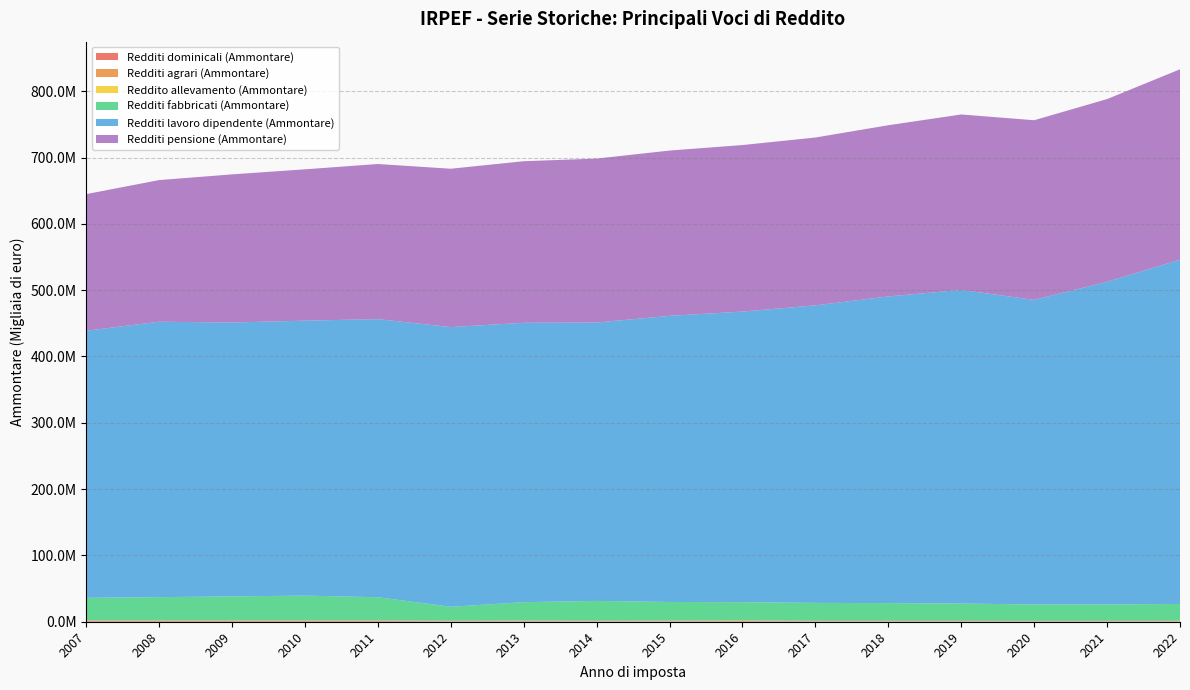

Reading left to right, what are all the values shown in this chart?

Redditi dominicali (Ammontare): 2022=611046.0	2021=615540.0	2020=620039.0	2019=624418.0	2018=631593.0	2017=631355.0	2016=921783.0	2015=588044.0	2014=543212.0	2013=773278.0	2012=598793.2	2011=1144232.0	2010=1148362.7	2009=1143615.3	2008=1137746.1	2007=1141847.2
Redditi agrari (Ammontare): 2022=459986.0	2021=464802.0	2020=466808.0	2019=478311.0	2018=487359.0	2017=498804.0	2016=808274.0	2015=842118.0	2014=773294.0	2013=766564.0	2012=680808.5	2011=677840.0	2010=687402.6	2009=687900.5	2008=688539.4	2007=692512.1
Reddito allevamento (Ammontare): 2022=255244.0	2021=206683.0	2020=165614.0	2019=197972.0	2018=196047.0	2017=182946.0	2016=170812.0	2015=162734.0	2014=154597.0	2013=141304.0	2012=139211.9	2011=123005.0	2010=114353.3	2009=110476.2	2008=108308.4	2007=103256.5
Redditi fabbricati (Ammontare): 2022=25446407.0	2021=24786823.0	2020=24755932.0	2019=26142652.0	2018=26743254.0	2017=27095403.0	2016=27531252.0	2015=28204762.0	2014=29915642.0	2013=27810778.0	2012=21171722.6	2011=35000761.0	2010=37415631.7	2009=36269890.3	2008=35152019.4	2007=34138841.5
Redditi lavoro dipendente (Ammontare): 2022=519200666.0	2021=486509387.0	2020=459335494.0	2019=472907120.0	2018=462460643.0	2017=448654407.0	2016=438230847.0	2015=431456166.0	2014=419757936.0	2013=421295618.0	2012=421676591.0	2011=419383885.0	2010=414624440.0	2009=413021462.4	2008=415277903.1	2007=402655800.6
Redditi pensione (Ammontare): 2022=287046713.0	2021=275515573.0	2020=270874518.0	2019=264544593.0	2018=258138456.0	2017=253073382.0	2016=251116116.0	2015=249226307.0	2014=247211969.0	2013=243617069.0	2012=238810185.7	2011=233863552.0	2010=228200053.9	2009=223324142.7	2008=213594559.8	2007=206024343.5